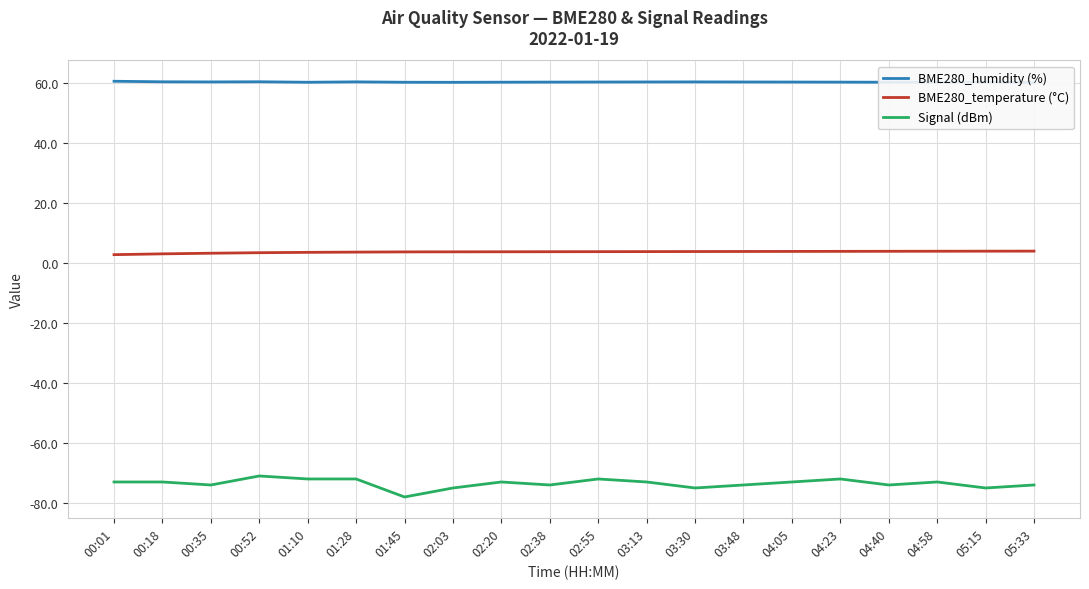

What is the value of the BME280_humidity (%) point at the 17th from the left?

60.1